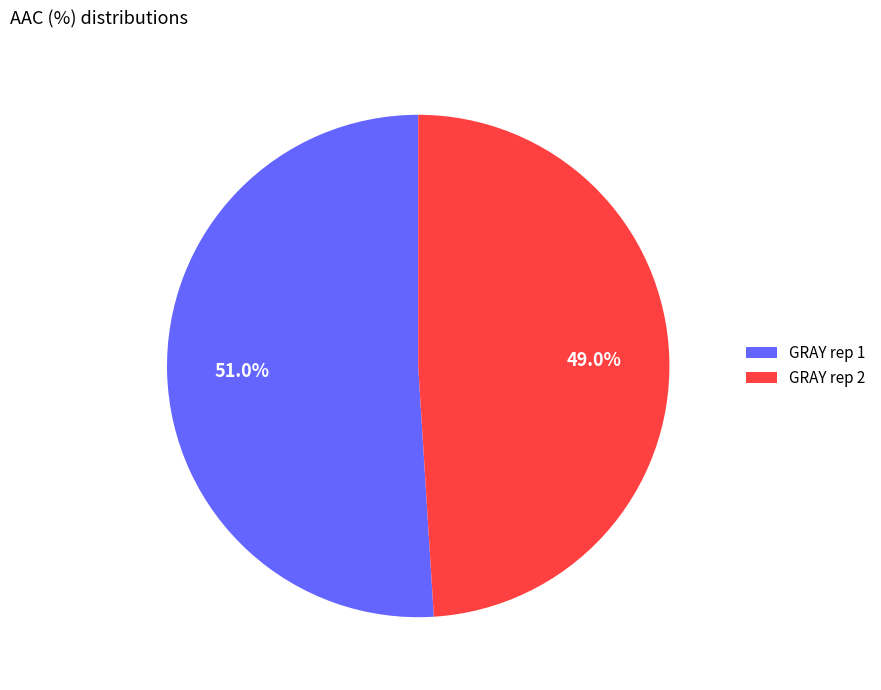

How much of the chart is everything except GRAY rep 2?

51.0%